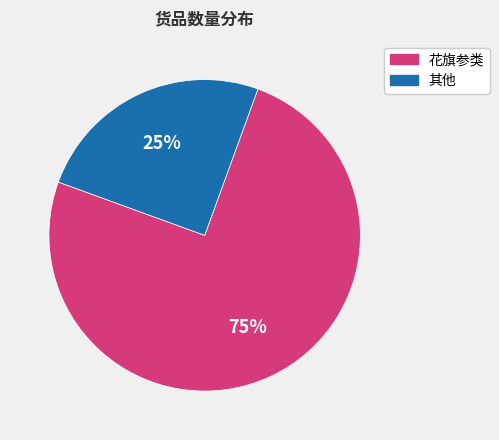

Does any single category account for the majority?

Yes